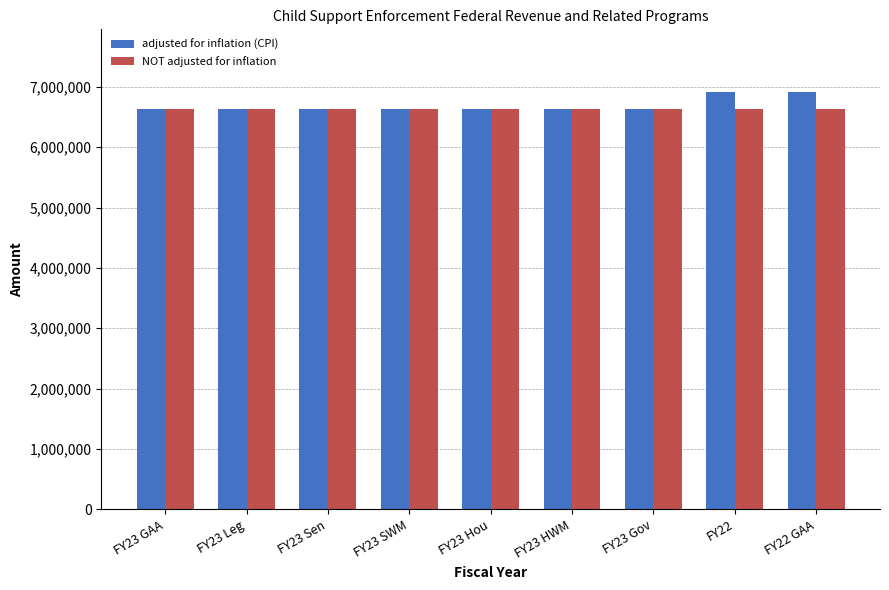

Reading left to right, list all the values displayed in this chart.

adjusted for inflation (CPI): 6630552	6630552	6630552	6630552	6630552	6630552	6630552	6917404	6917404
NOT adjusted for inflation: 6630552	6630552	6630552	6630552	6630552	6630552	6630552	6630552	6630552